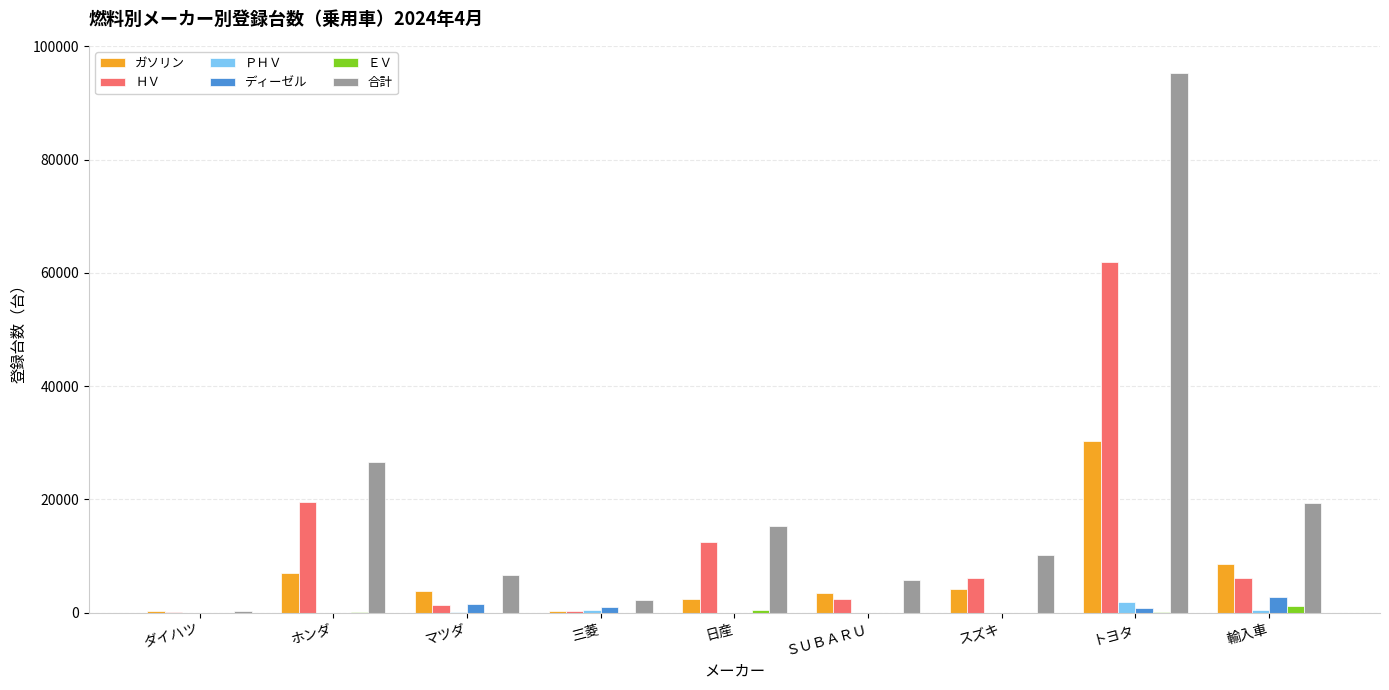

Are the bars horizontal?

No